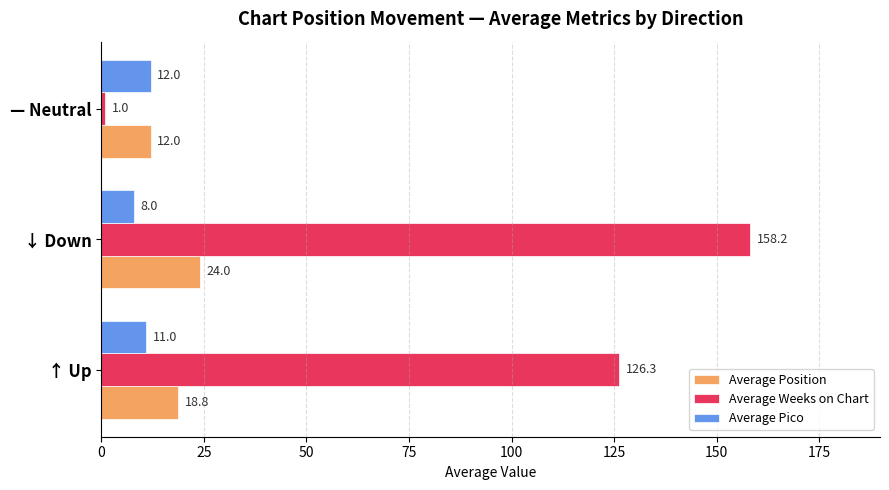

What is the average value of the Average Position series?

18.3